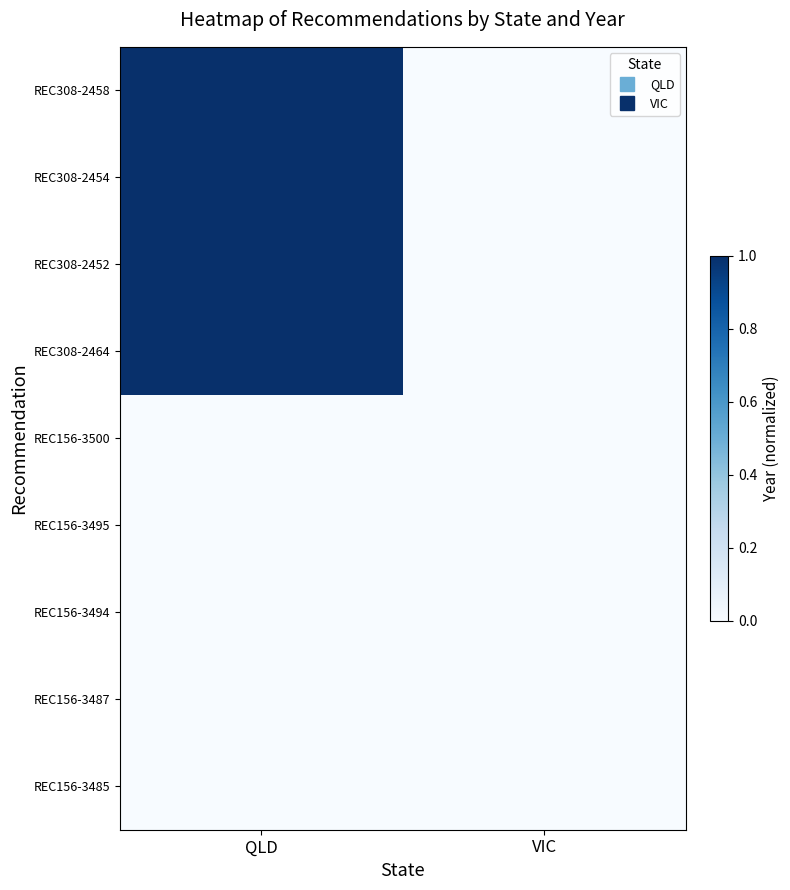

Reading left to right, transcribe all the data shown in this chart.

REC308-2458: QLD=1	VIC=0
REC308-2454: QLD=1	VIC=0
REC308-2452: QLD=1	VIC=0
REC308-2464: QLD=1	VIC=0
REC156-3500: QLD=0	VIC=0
REC156-3495: QLD=0	VIC=0
REC156-3494: QLD=0	VIC=0
REC156-3487: QLD=0	VIC=0
REC156-3485: QLD=0	VIC=0